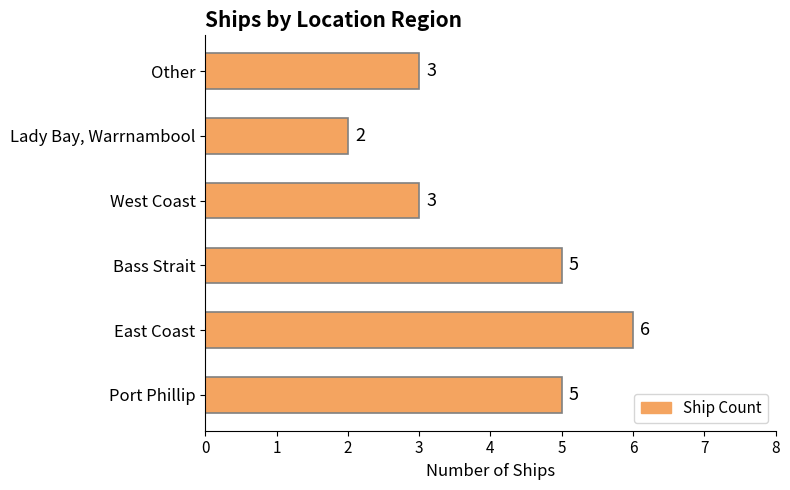

The value at Bass Strait is 5. True or false?

True